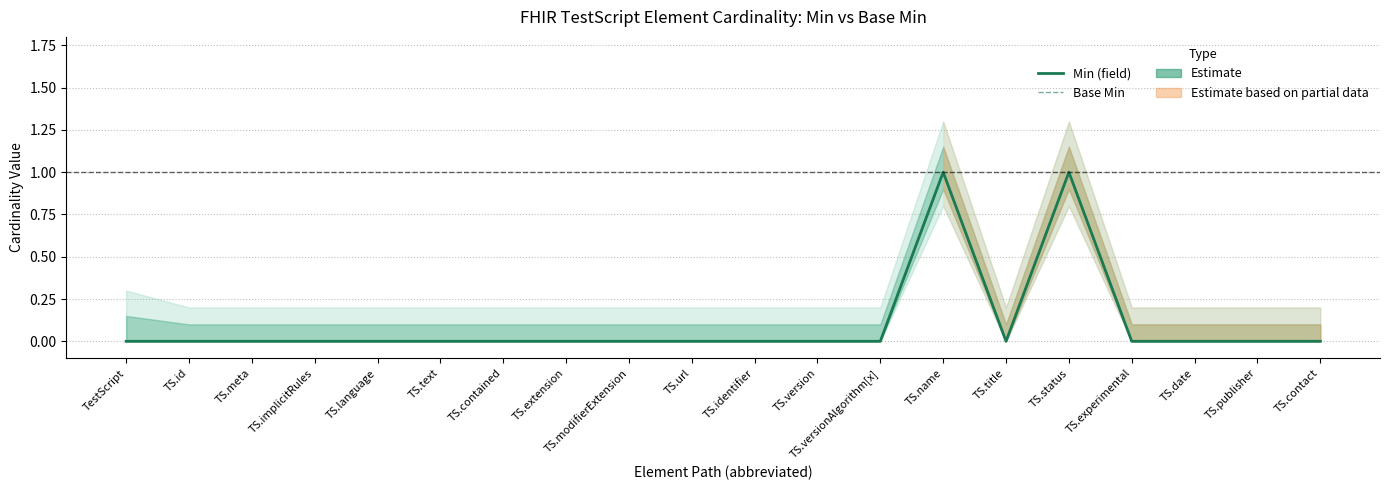

What is the greatest value displayed?

1